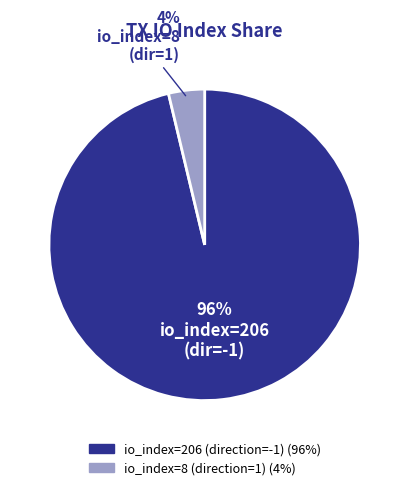

Is it true that io_index=8 (direction=1) is 4% of the pie?

True